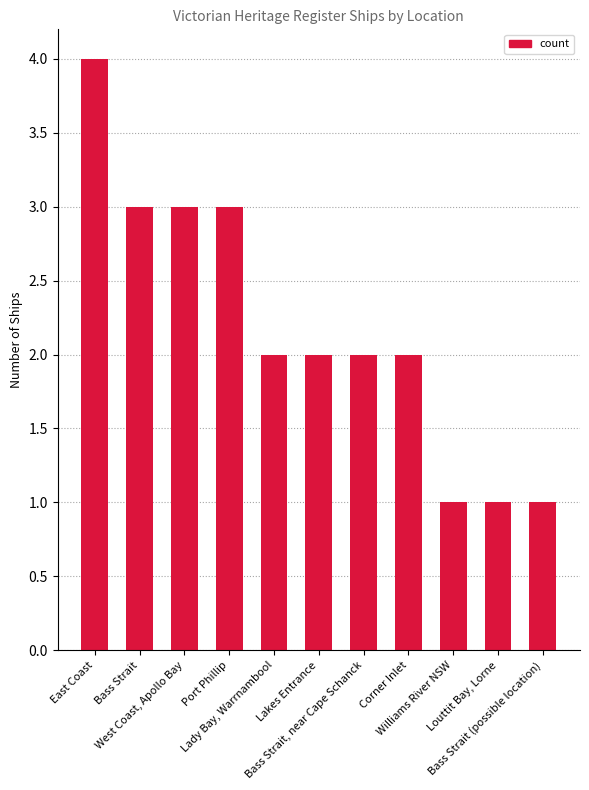

What position from the right is Williams River NSW?

3